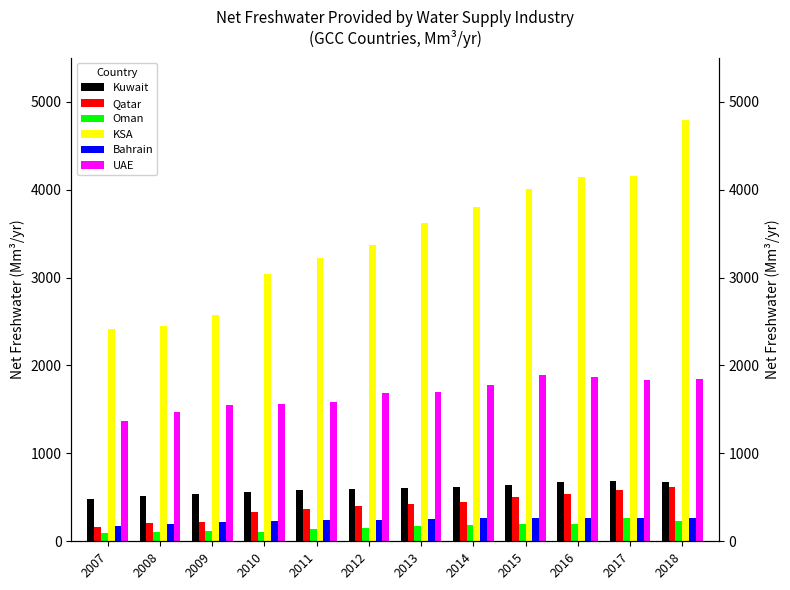

At which label does Bahrain first exceed 252?

2014